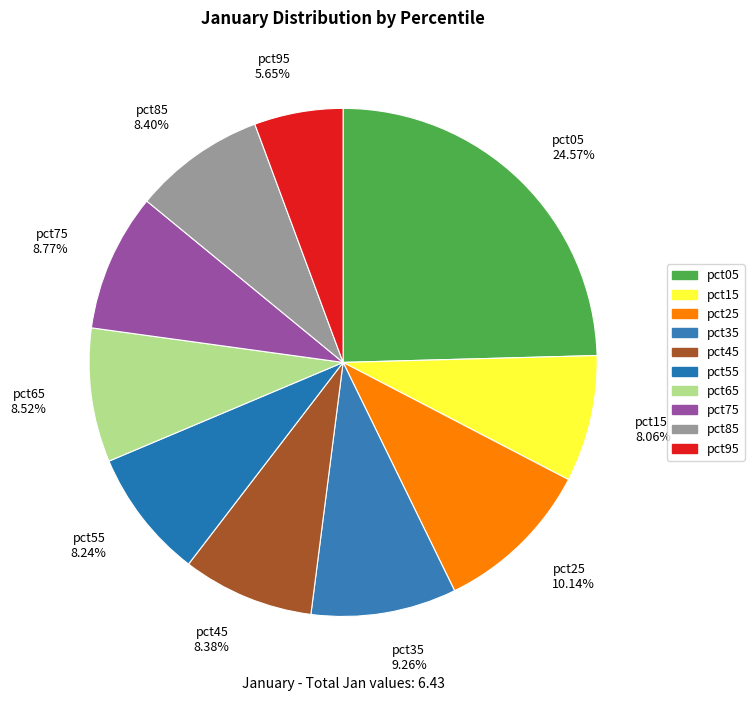

How many slices are in this pie chart?

10